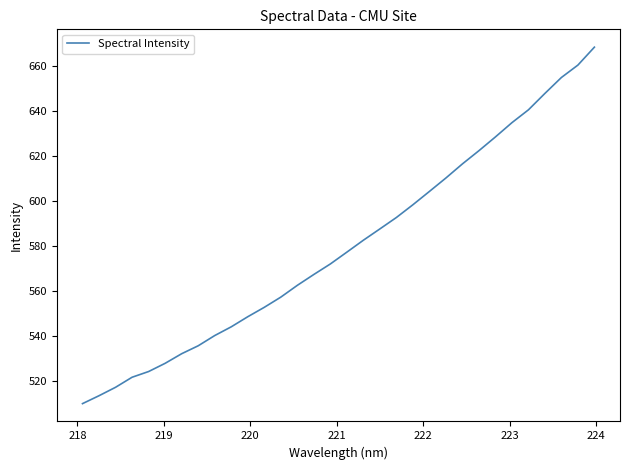

What is the difference between the maximum and second lowest values?

154.8